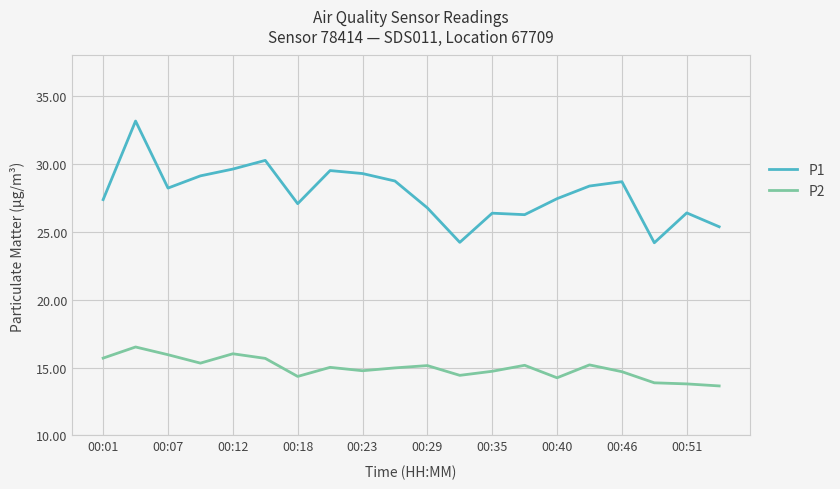

How many values in the P1 series exceed 28?

10